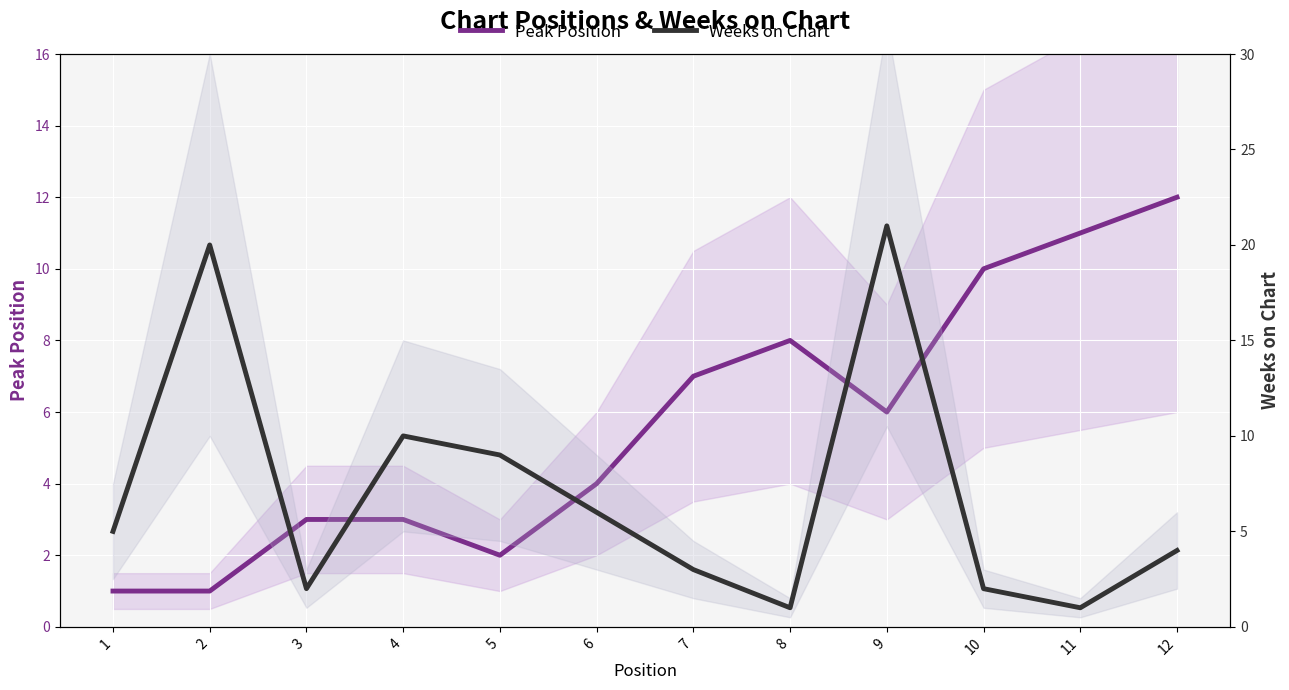

How many data points in Weeks on Chart are less than 5?

6